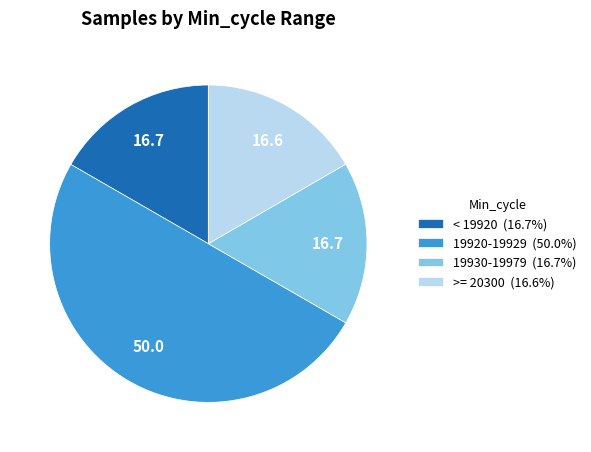

Do 19930-19979 (16.7%) and < 19920 (16.7%) together represent more than half of the pie?

No